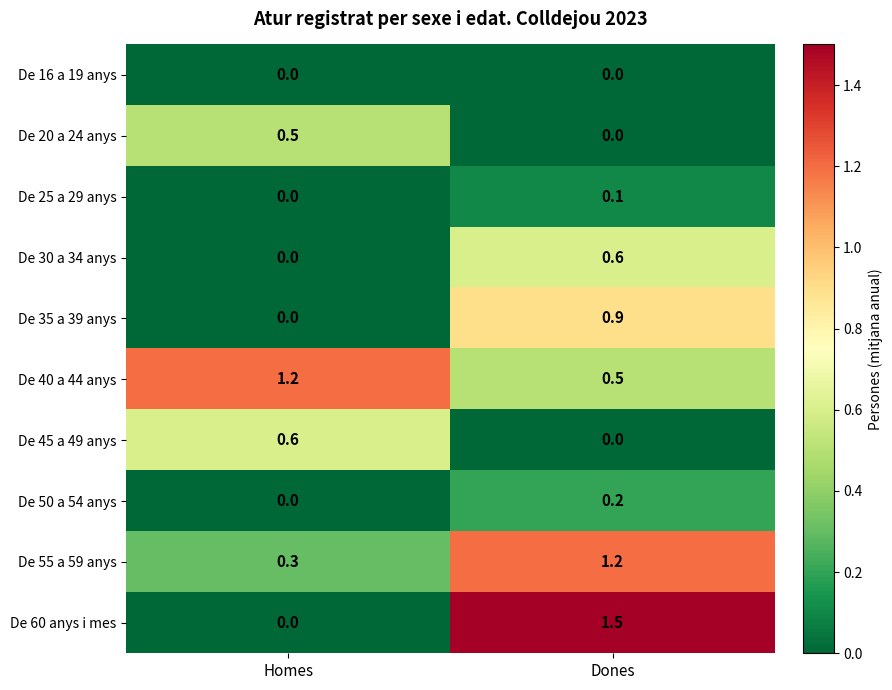

What is the spread (max minus min) of values at Homes?

1.2